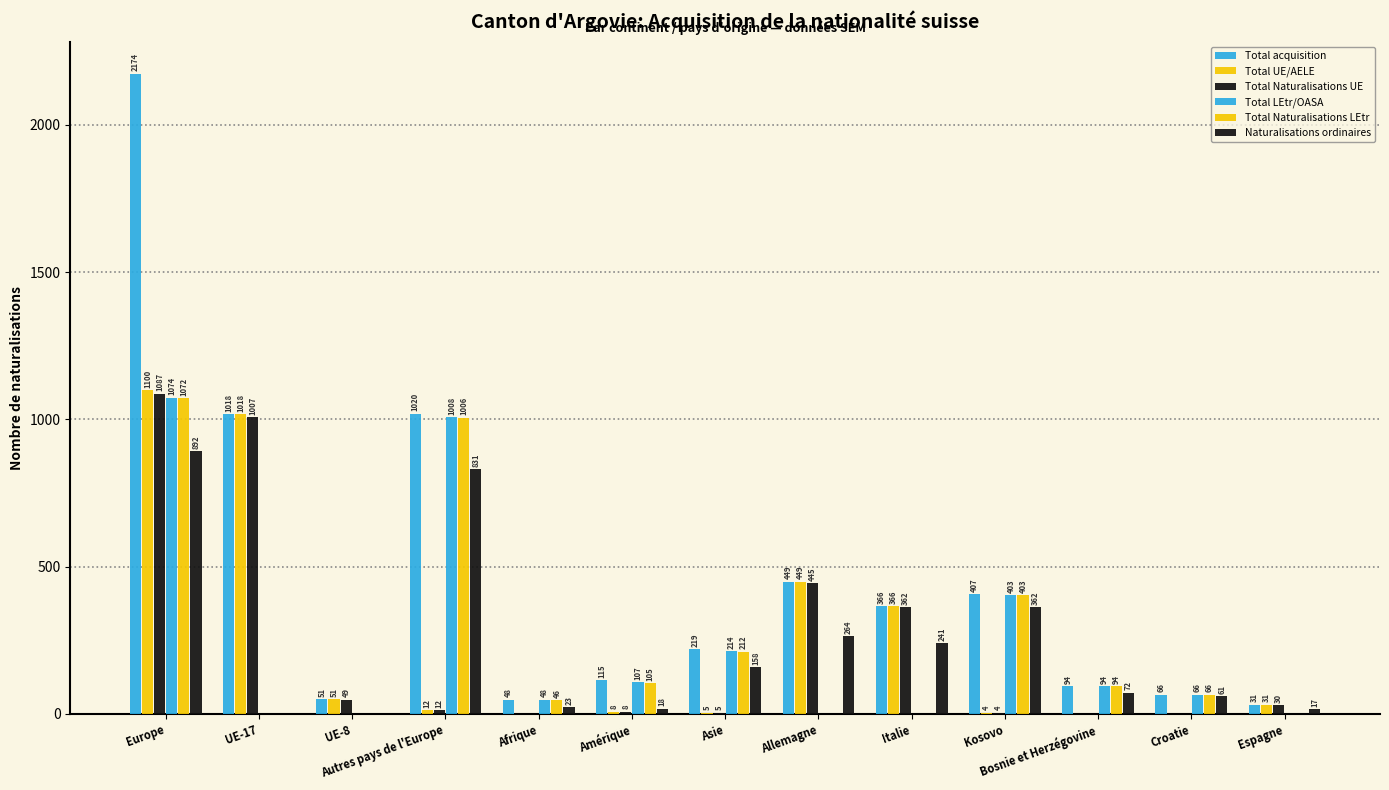

What is the label of the 1st bar from the left?

Europe